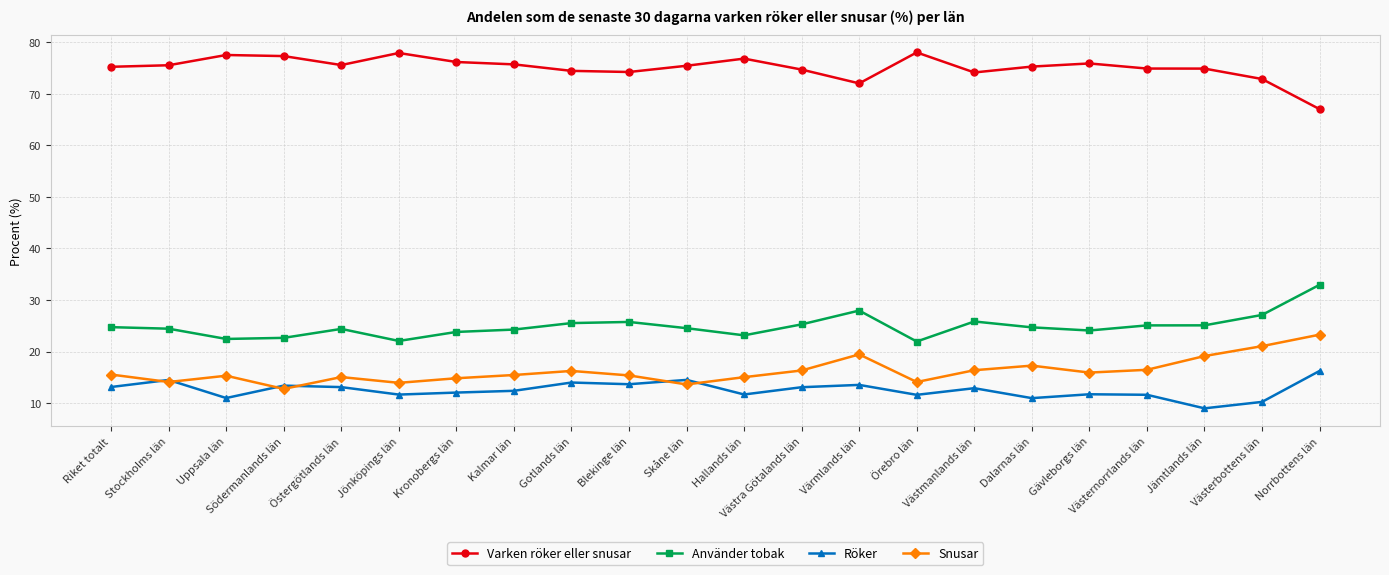

Read the Varken röker eller snusar value at Östergötlands län.

75.6